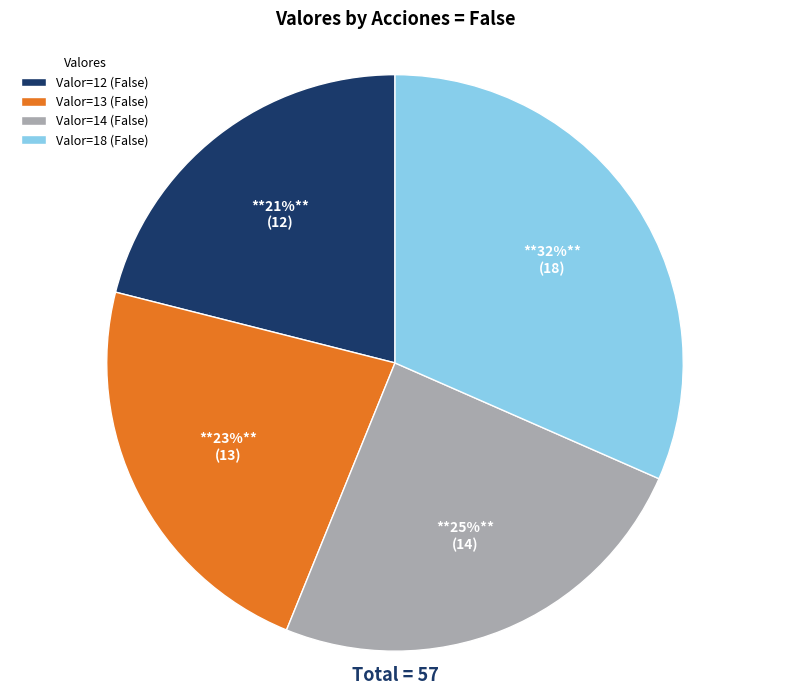

Combined, do Valor=13 (False) and Valor=18 (False) account for over 50%?

Yes